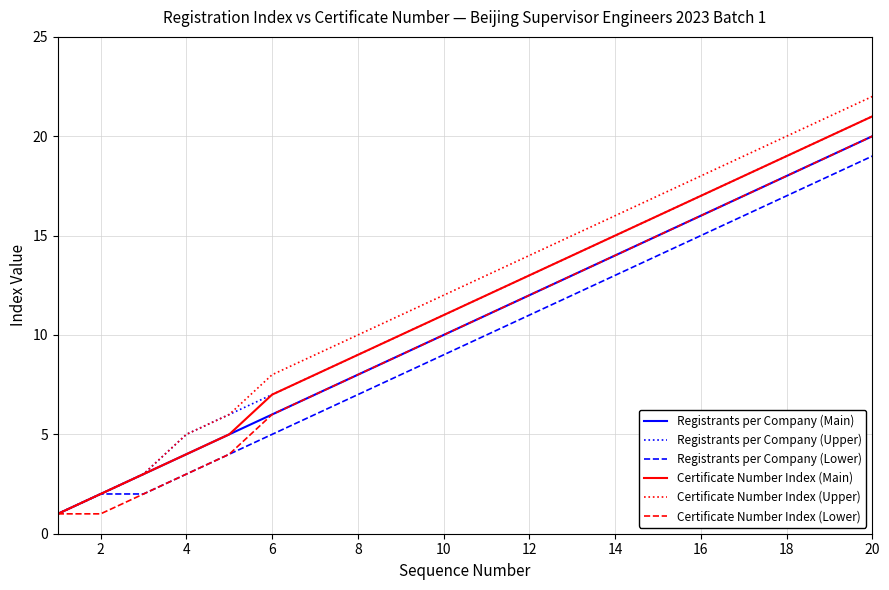

How many categories are shown in the chart?

20